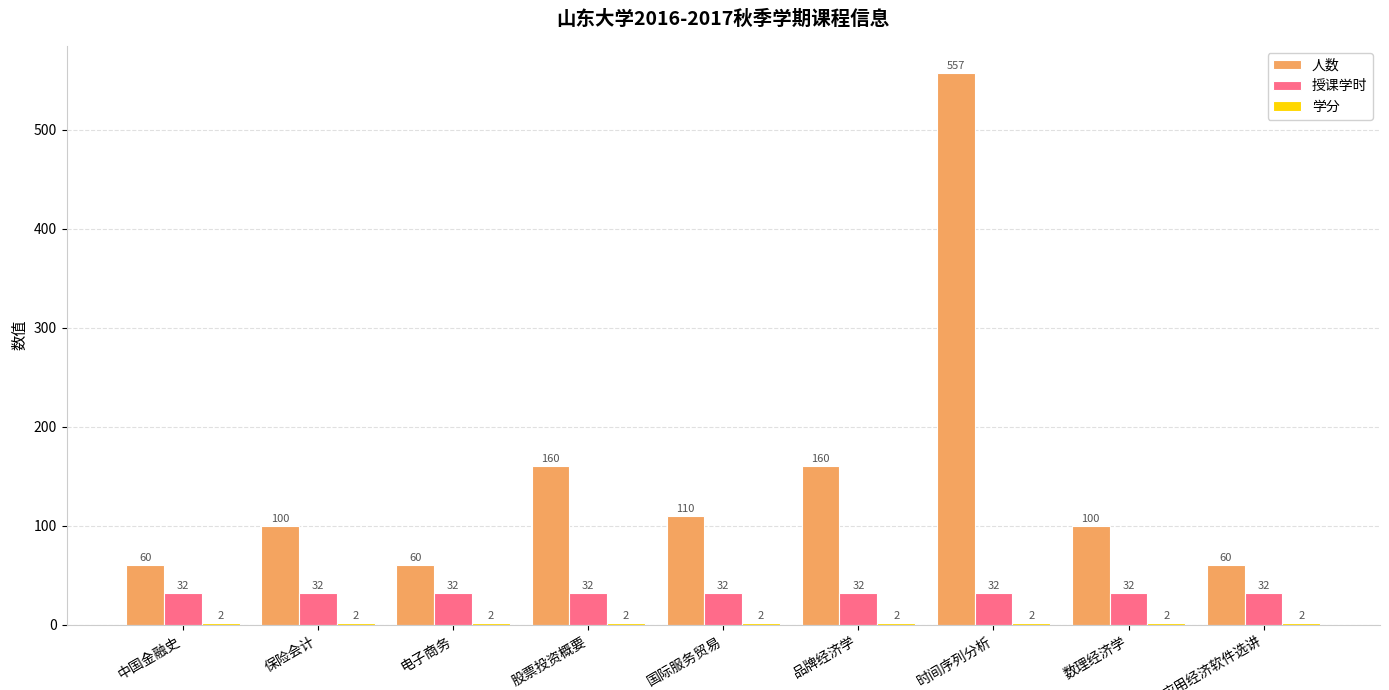

What is the lowest value of the 人数 series?

60